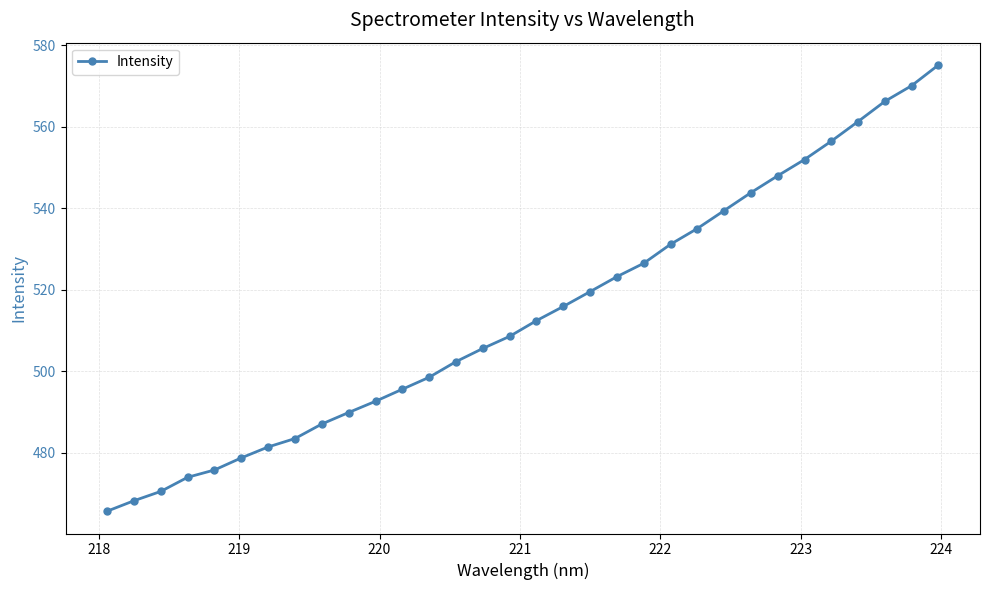

True or false: the data has more than 2 interior local peaks.

False